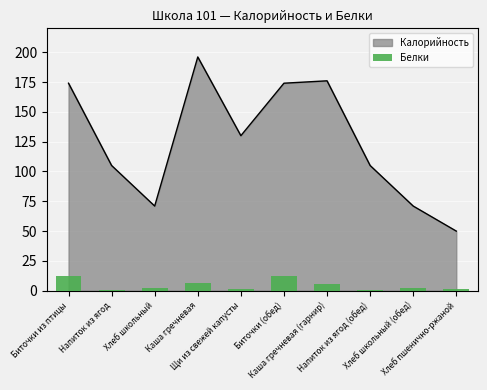

What is the minimum value for Калорийность?

50